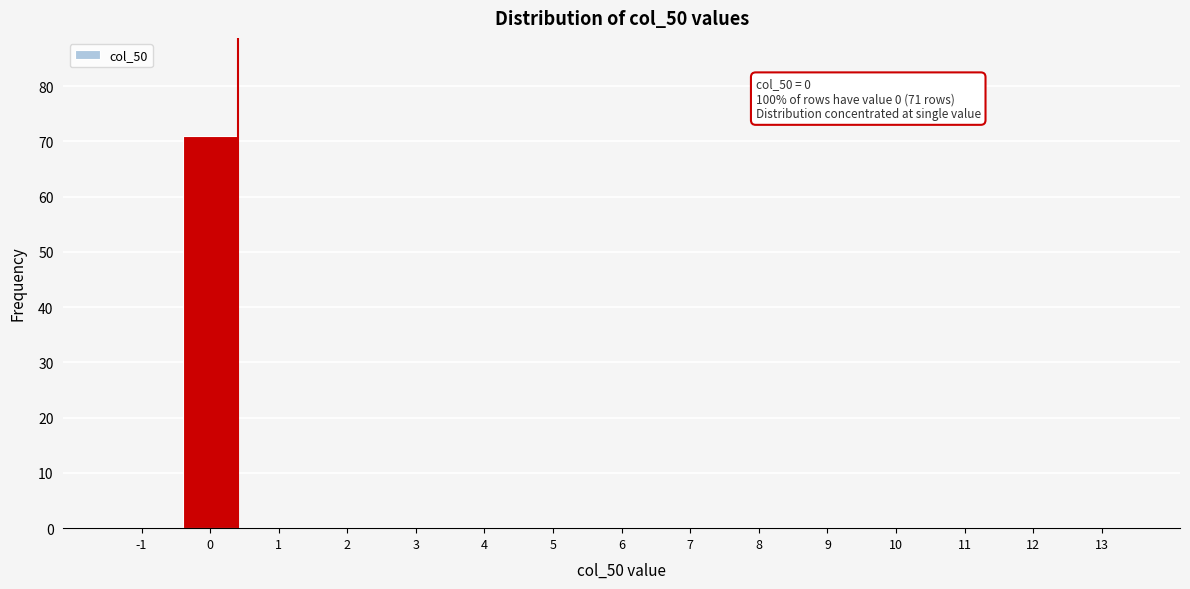

Reading right to left, list all the values displayed in this chart.

13=0	12=0	11=0	10=0	9=0	8=0	7=0	6=0	5=0	4=0	3=0	2=0	1=0	0=71	-1=0